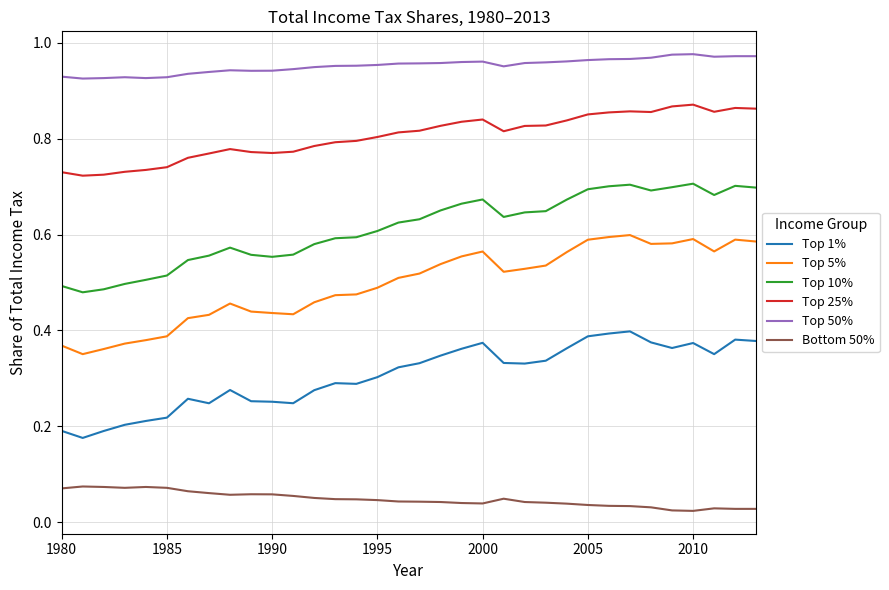

Which series has the widest spread of values?

Top 5%